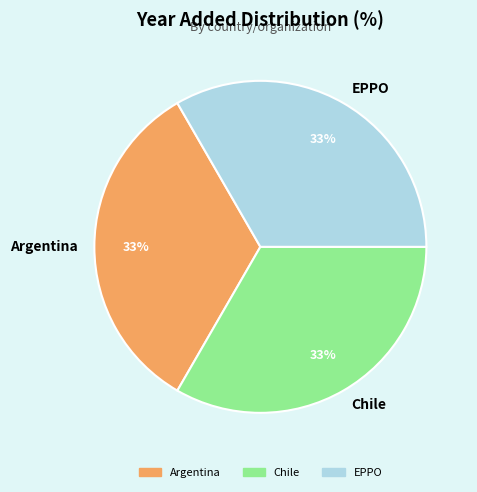

What percentage is the Chile slice, to the nearest percent?

33%